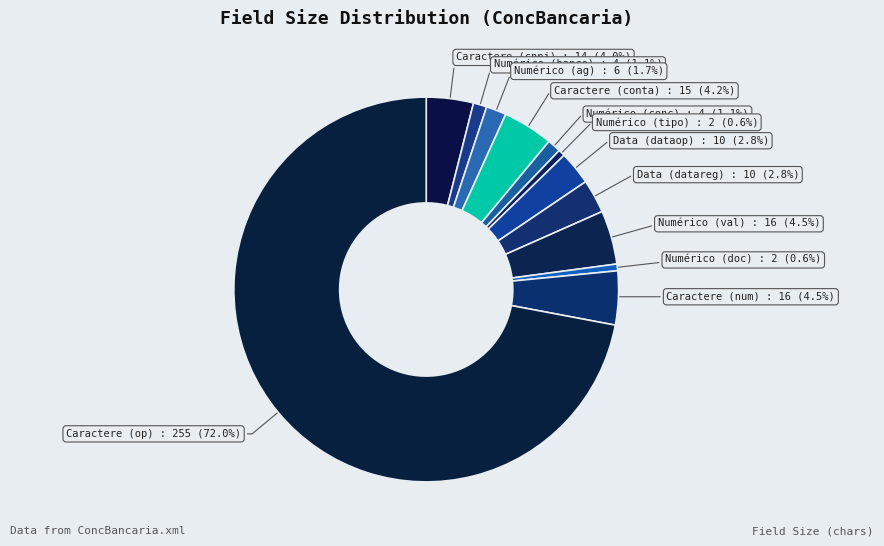

How many slices are in this pie chart?

12